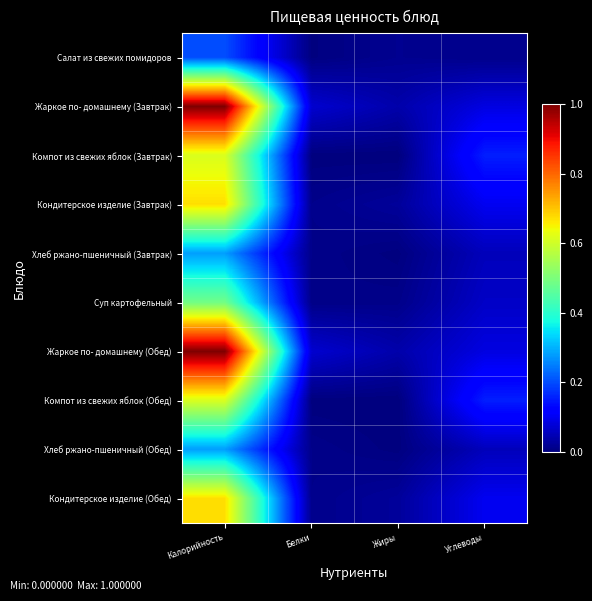

How many series are shown in this chart?

10